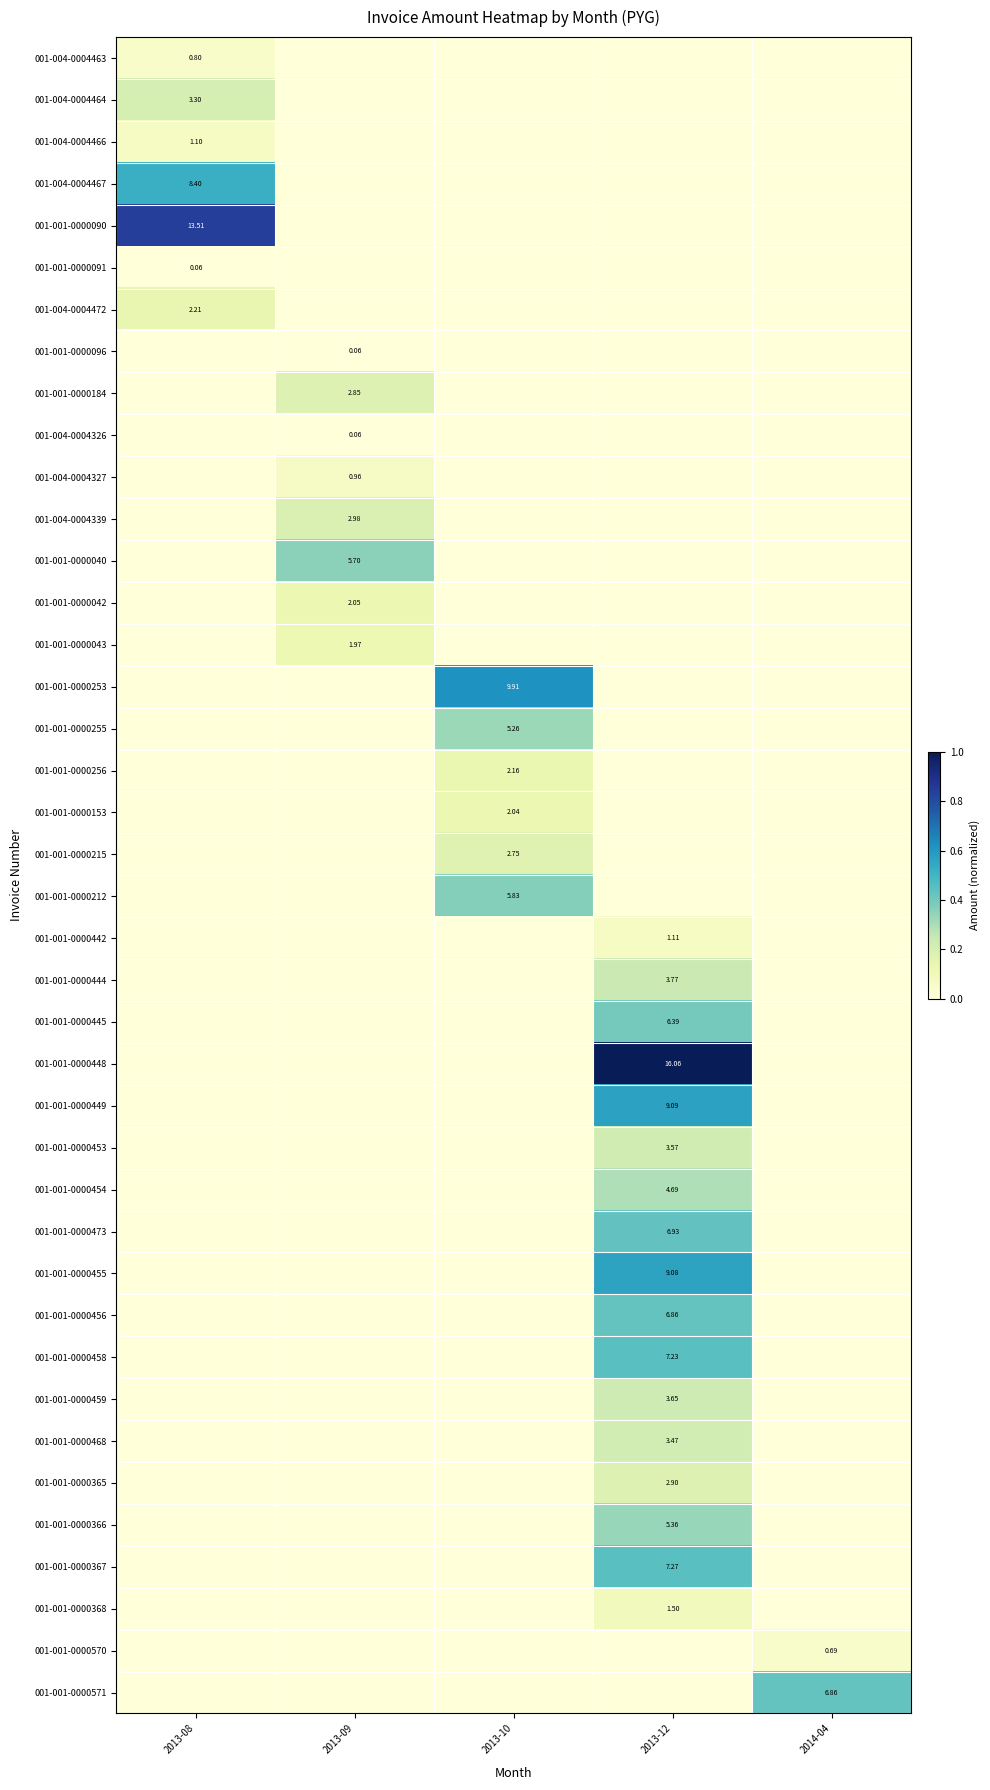

What is the greatest value displayed?

1.0